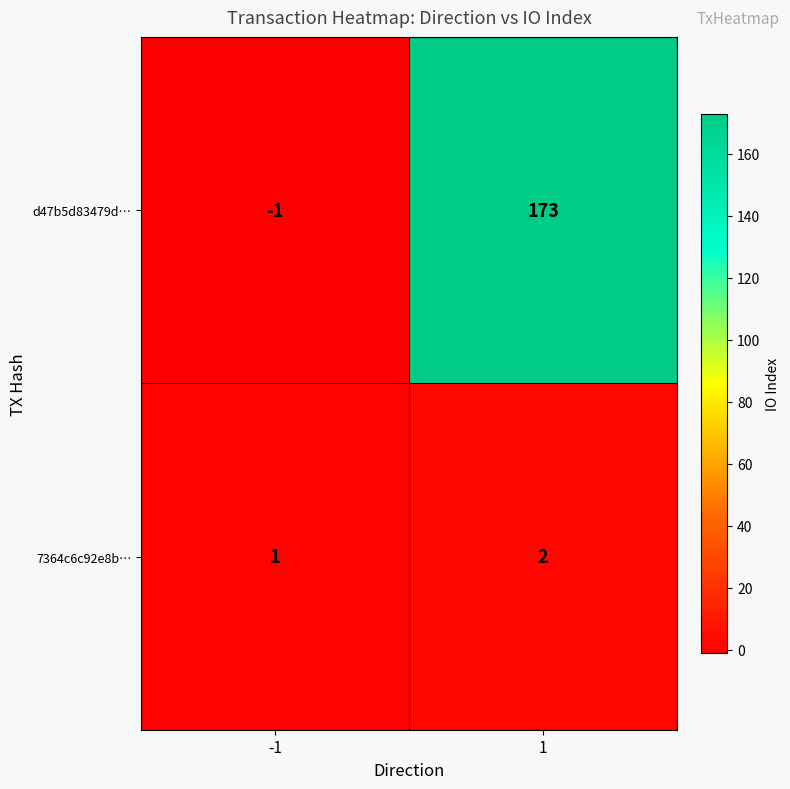

What is the average value of the d47b5d83479d… series?

86